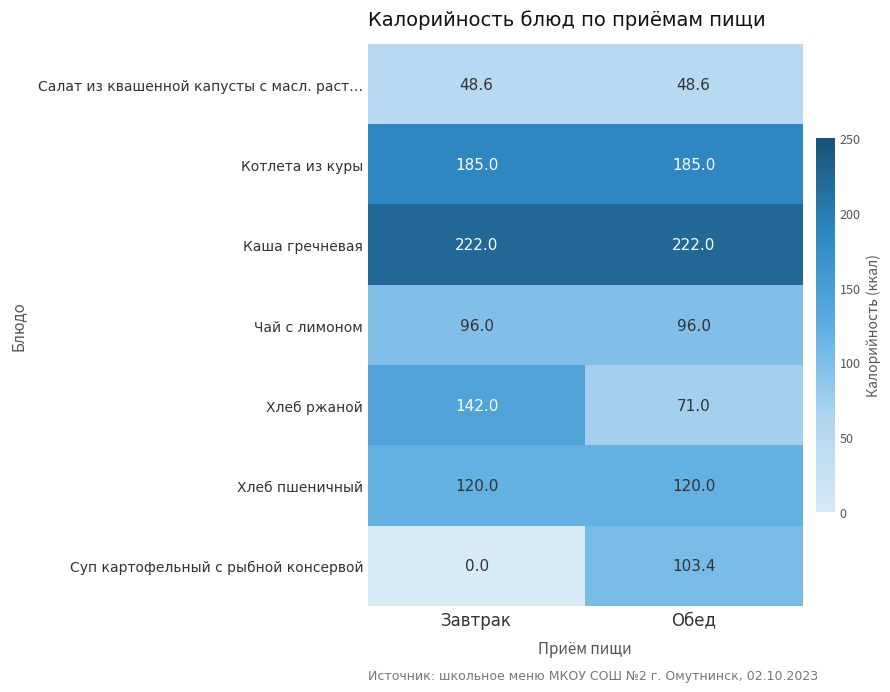

Is it true that Котлета из куры equals 185.0 at Завтрак?

True